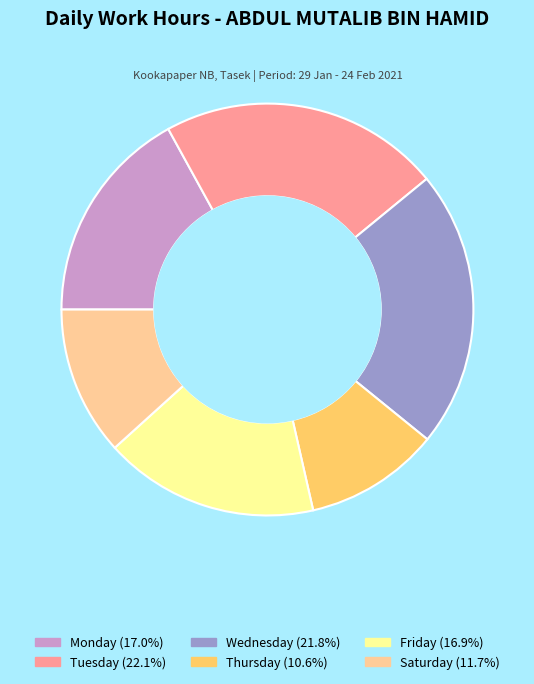

Count the number of slices in the pie.

6